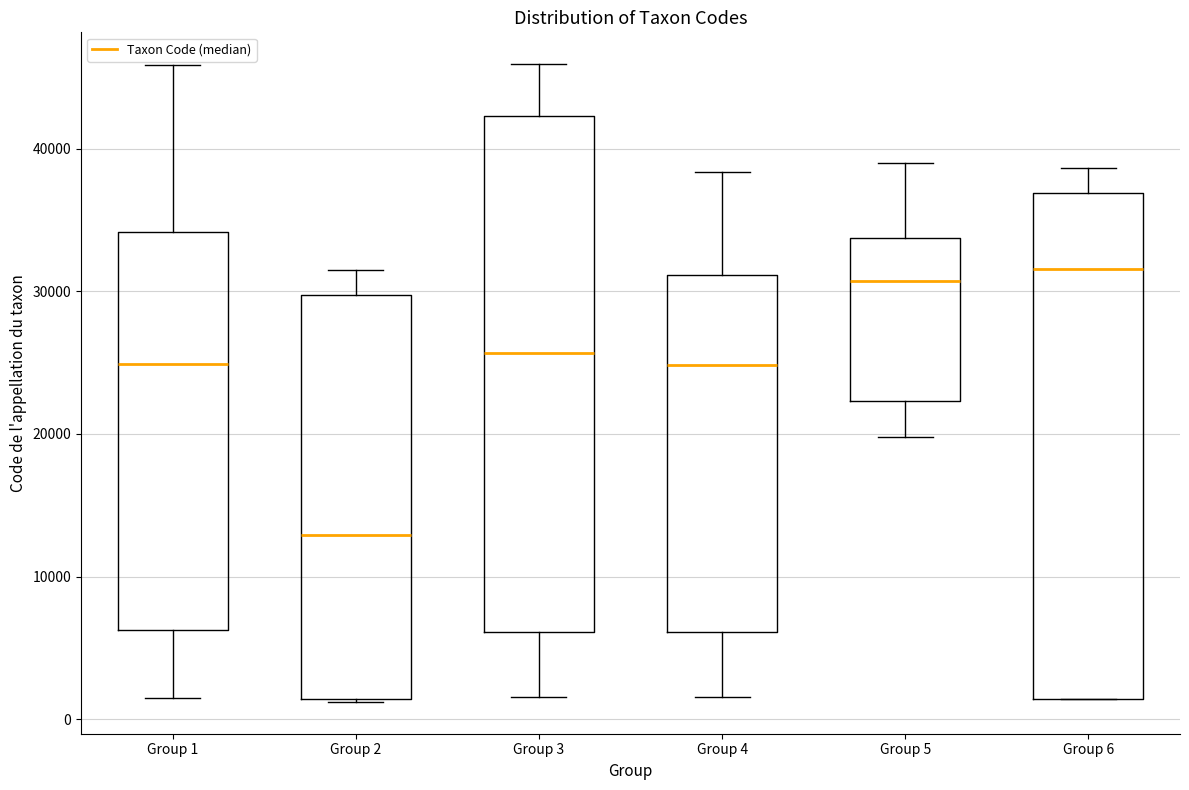

Where does the lower whisker of the box for Group 4 end on the y-axis? The values are not printed on the chart, so give them approximately, as read against the axis.

2000